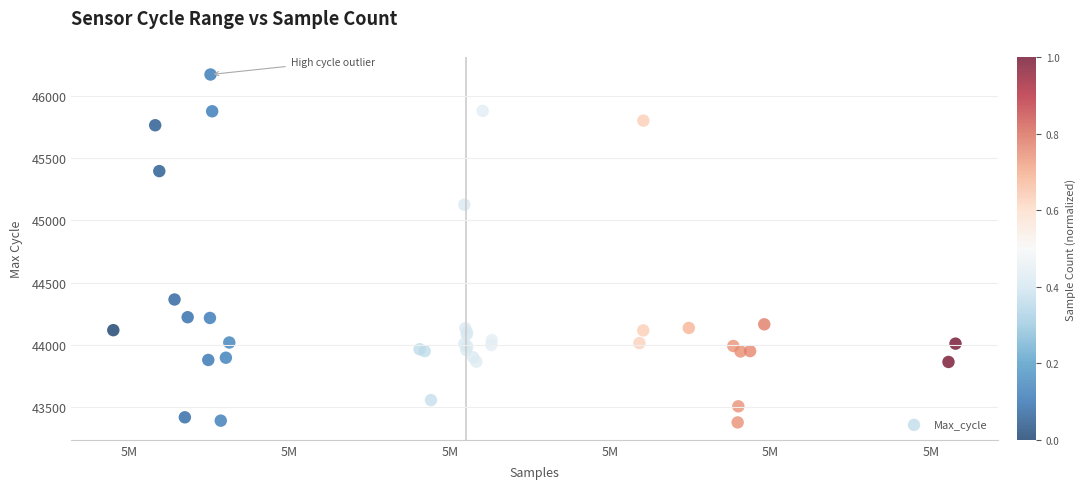

What Y value in the scatter plot is closest to 44774?

45126